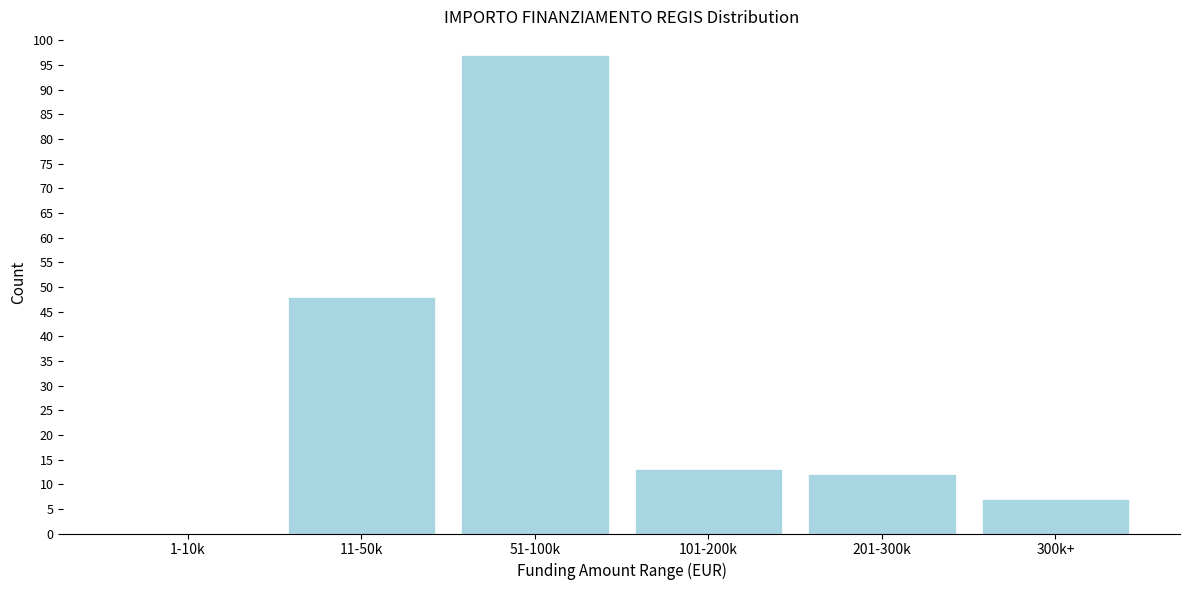

Reading left to right, what are all the values shown in this chart?

1-10k=0	11-50k=48	51-100k=97	101-200k=13	201-300k=12	300k+=7